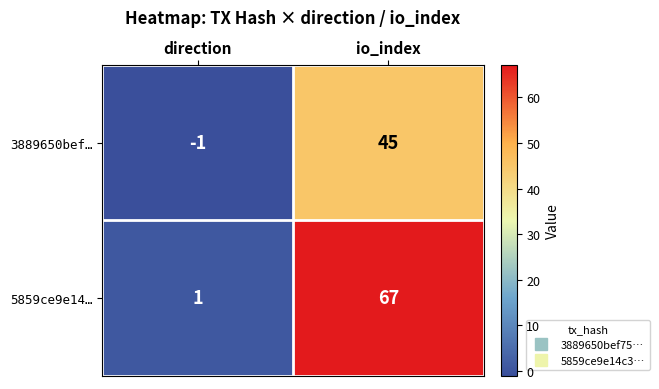

Which series has the largest total across all categories?

5859ce9e14…